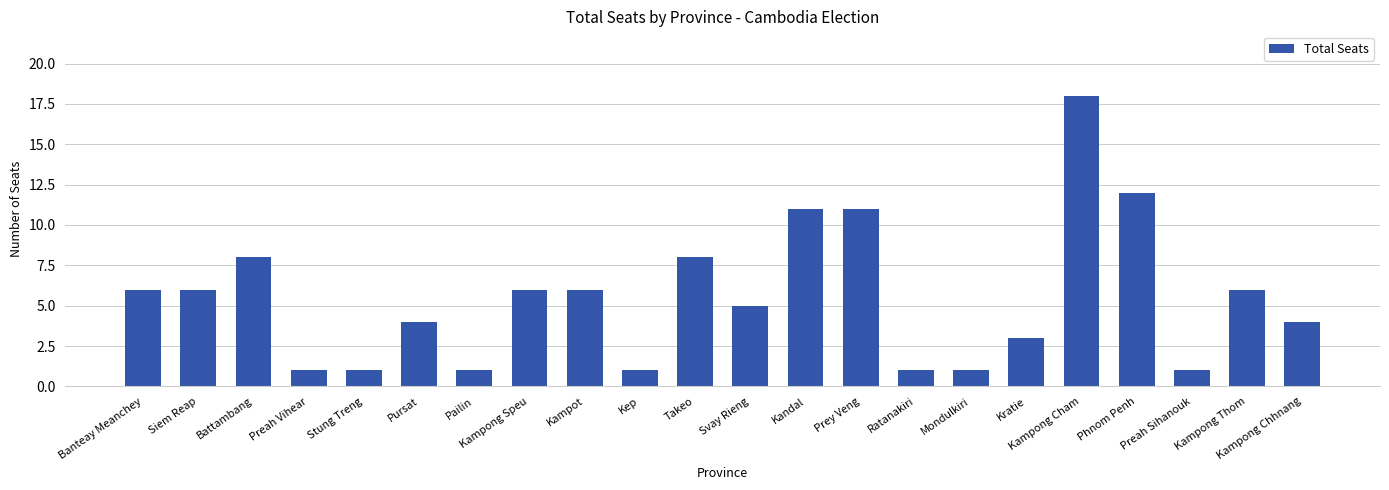

How many values are between 1 and 8?

18